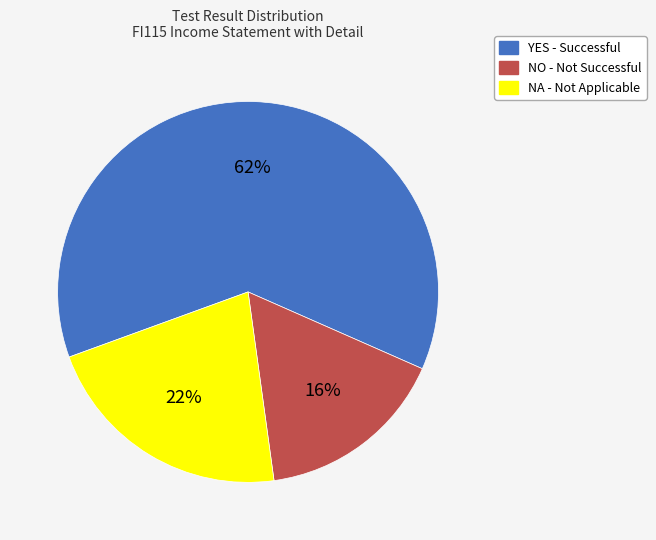

What is the ratio of the value at NO to the value at YES?

0.3